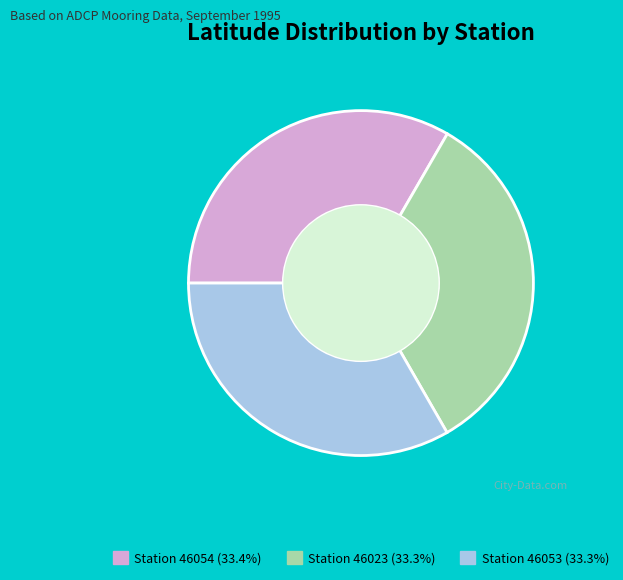

How many slices are in this pie chart?

3